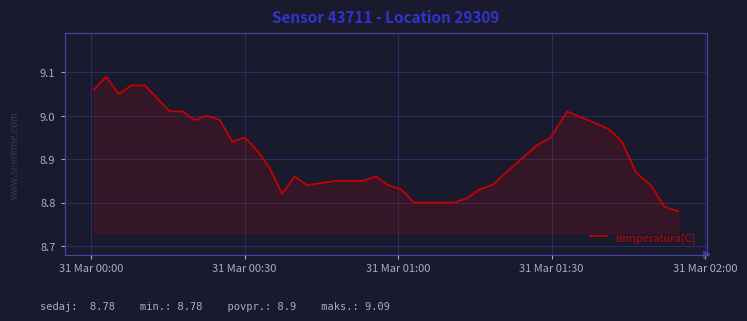

What is the difference between the maximum and minimum values?

0.3